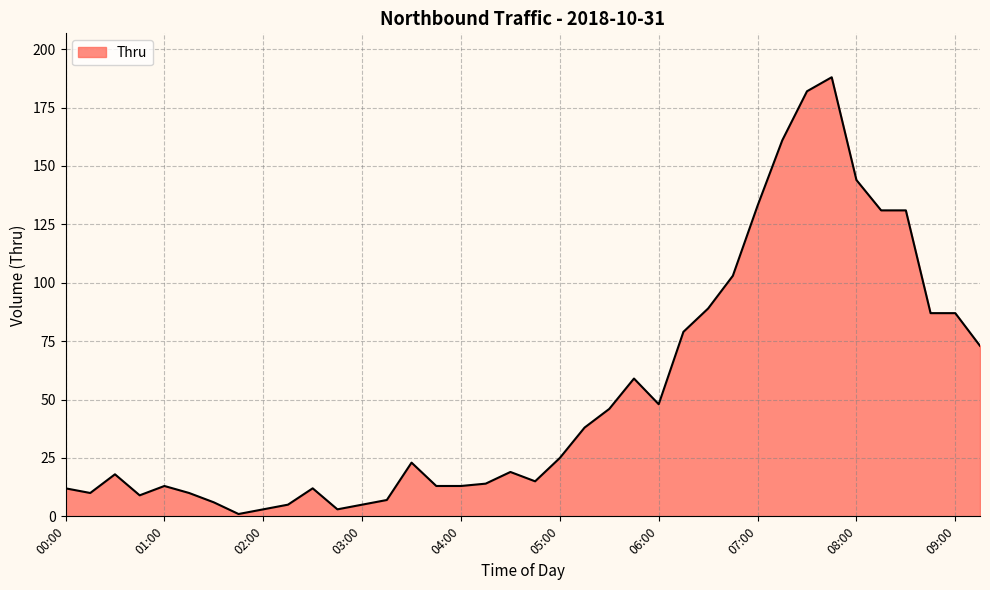

What is the difference between the maximum and minimum values?

187